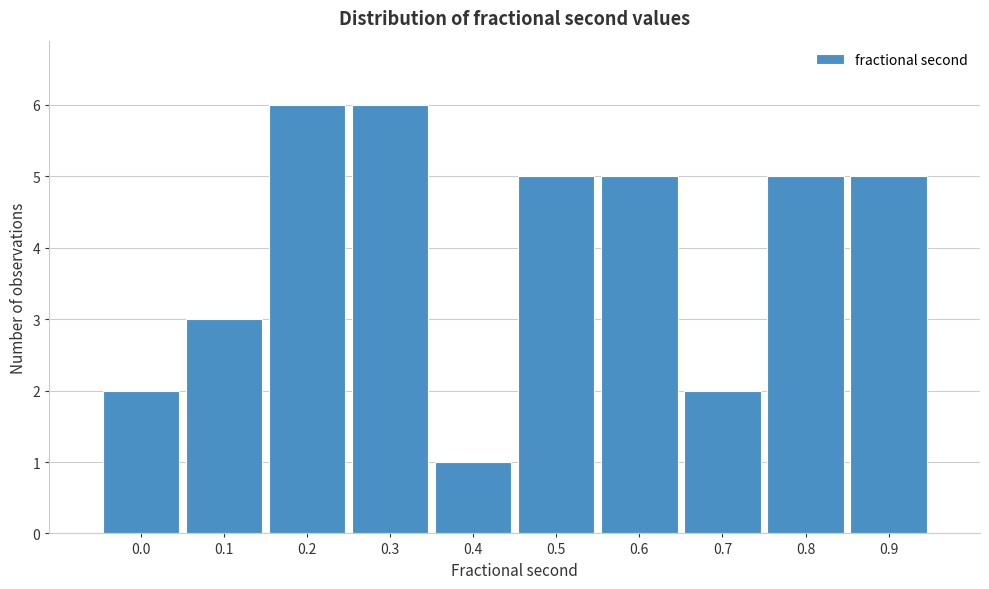

Reading left to right, transcribe all the data shown in this chart.

2	3	6	6	1	5	5	2	5	5